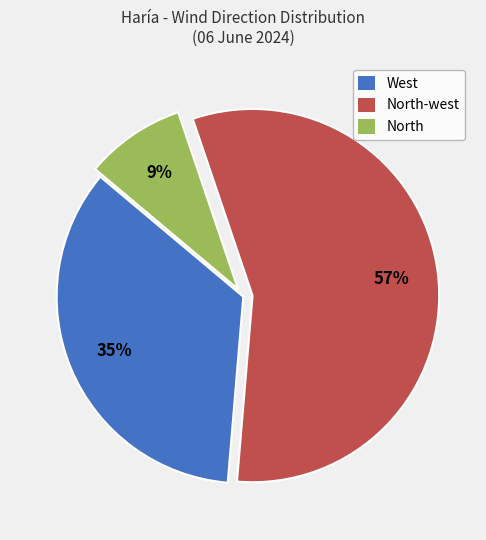

To the nearest percent, what is the average slice percentage?

33%